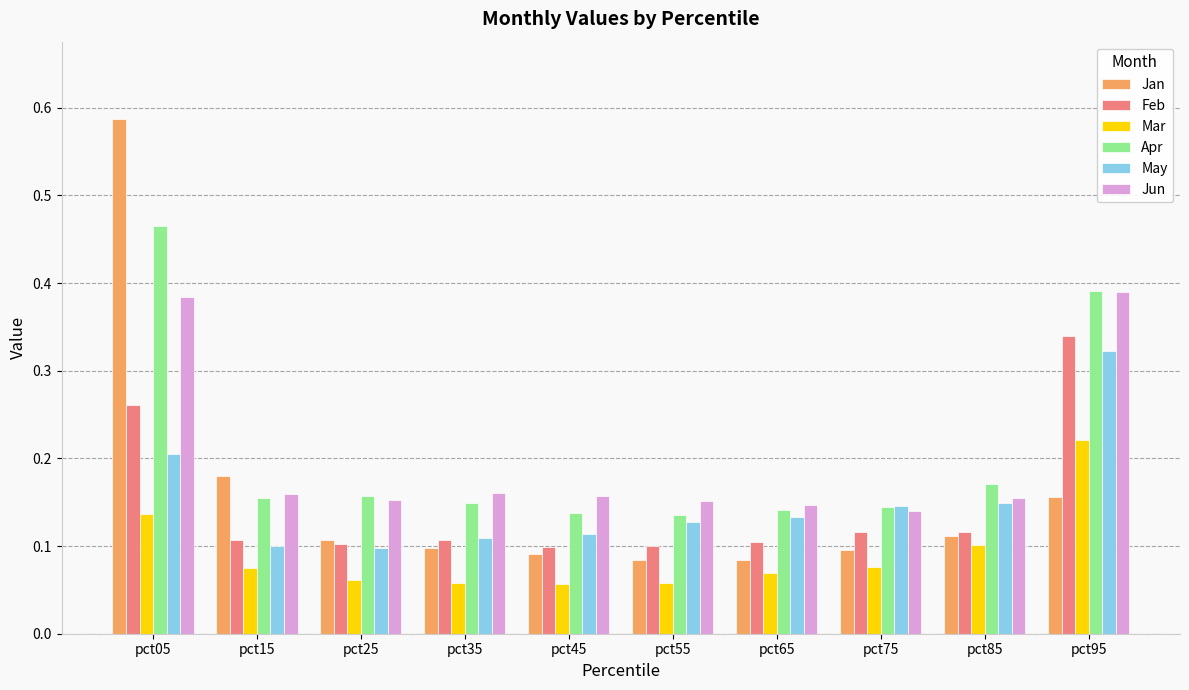

Which series changed the most between pct15 and pct45?

Jan